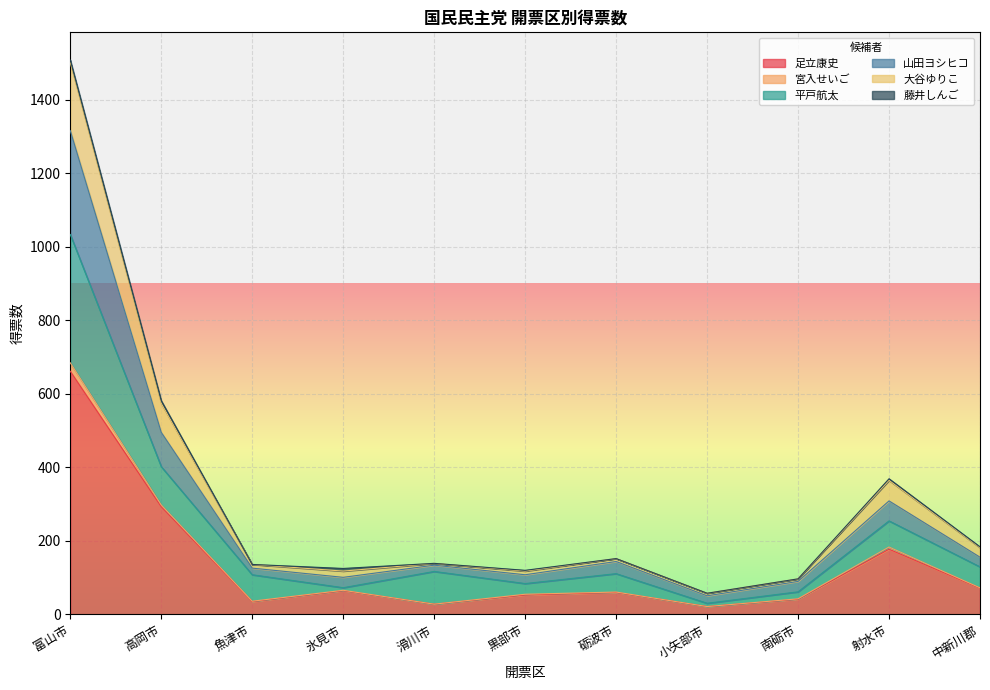

What is the highest value of the 足立康史 series?

661.3